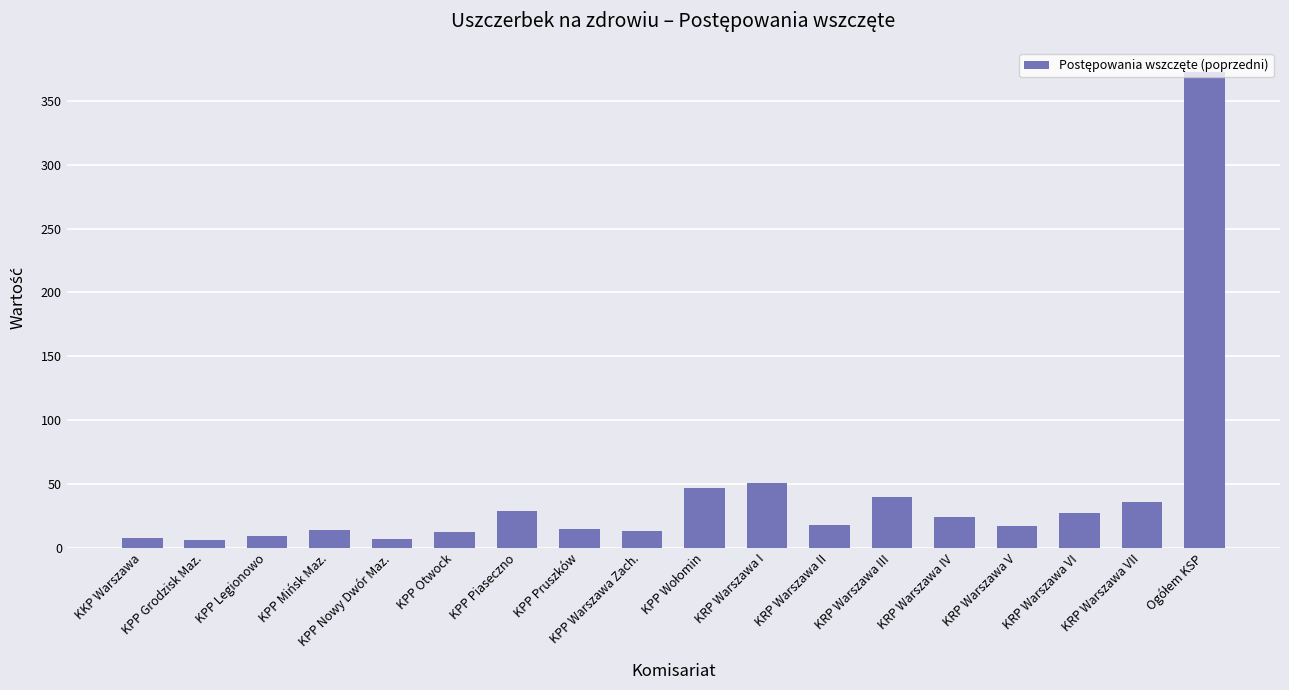

What is the greatest value displayed?

373